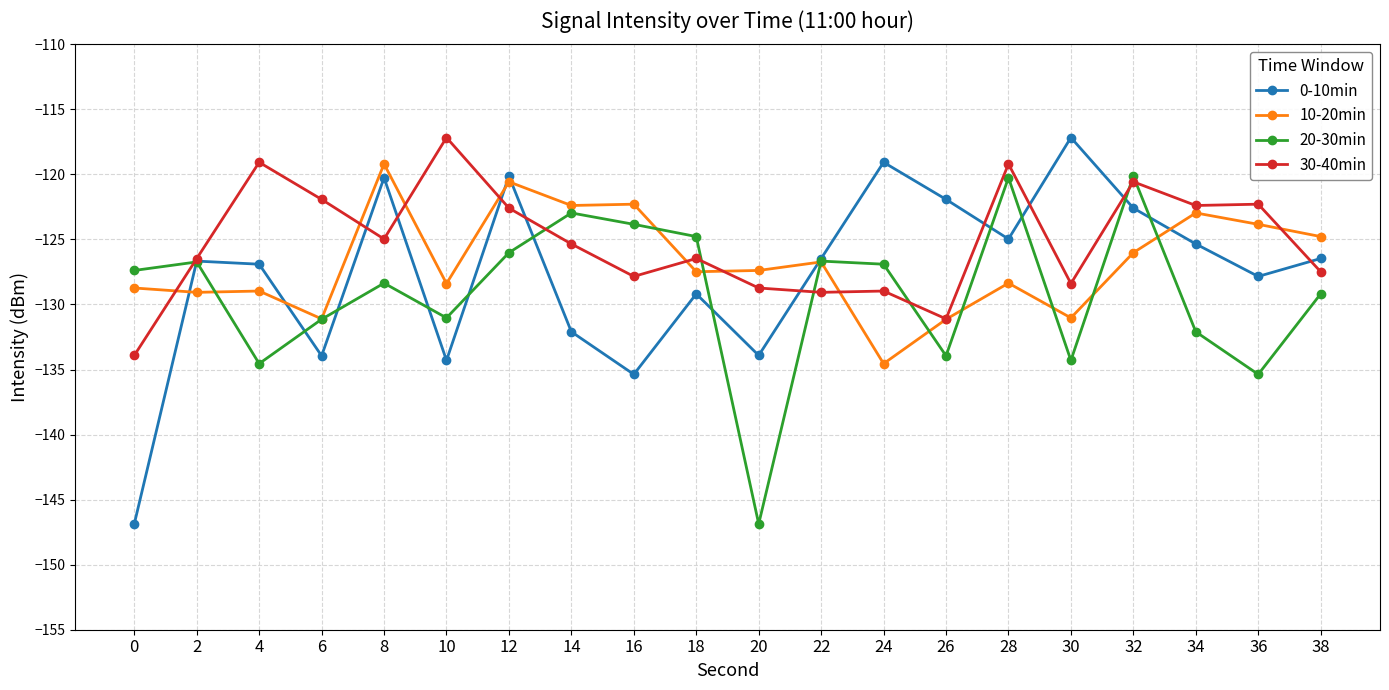

How many data points does each series have?

20